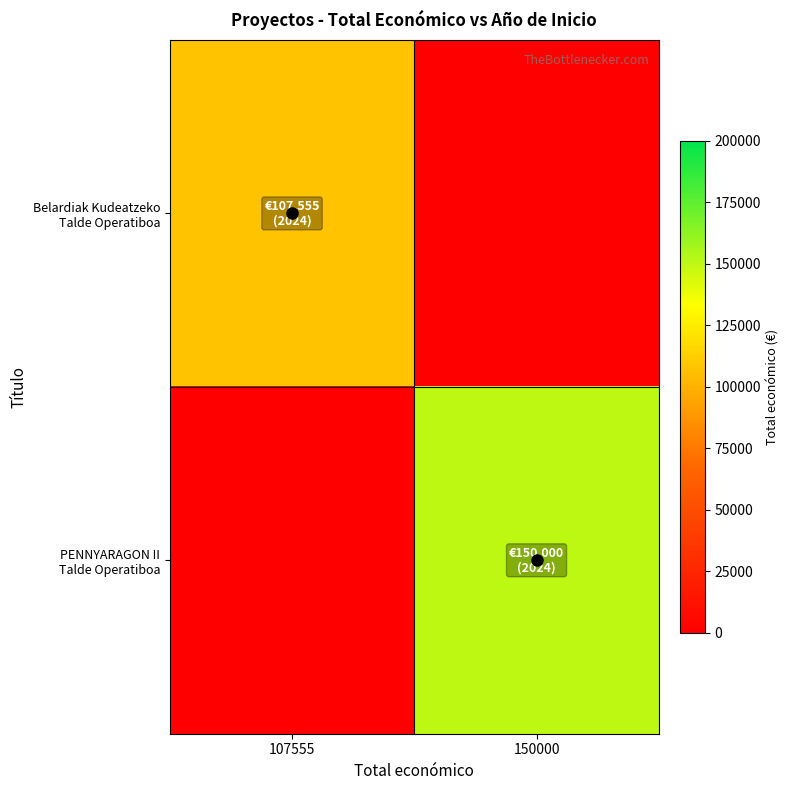

Which category has the highest value across all series?

150000